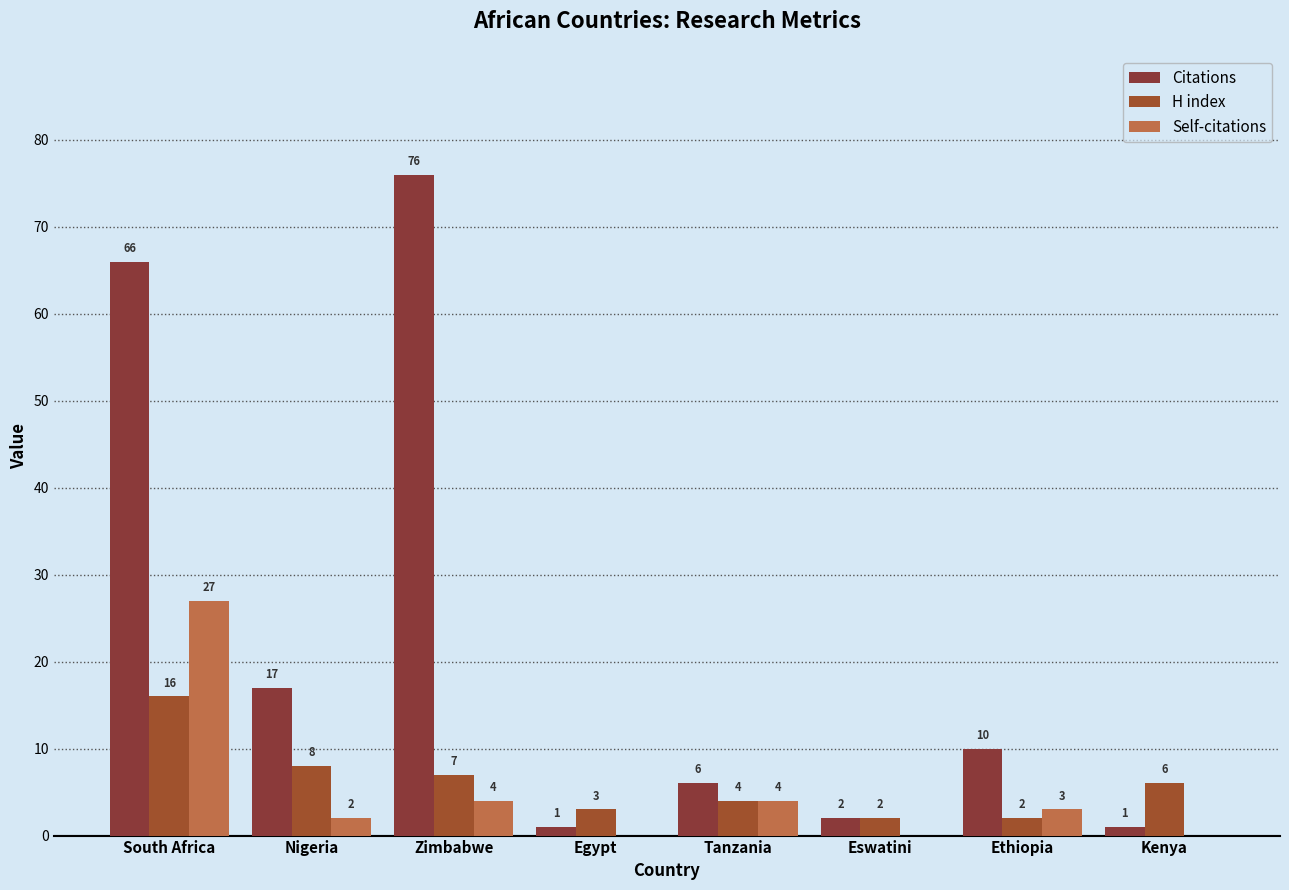

Is the value of H index at Zimbabwe greater than the value of Self-citations at Zimbabwe?

Yes